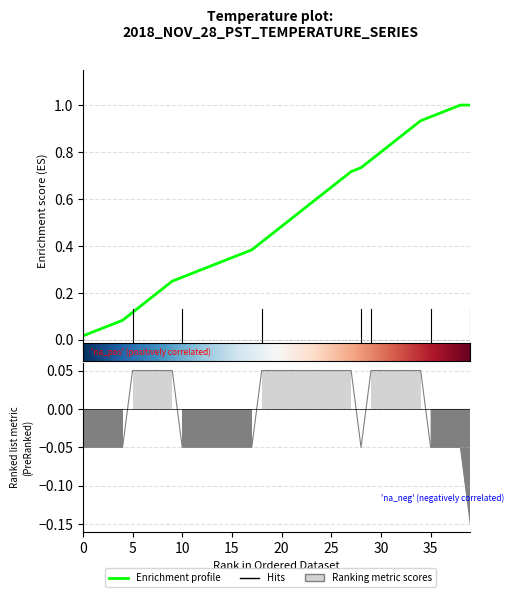

How many positive values are there?

21